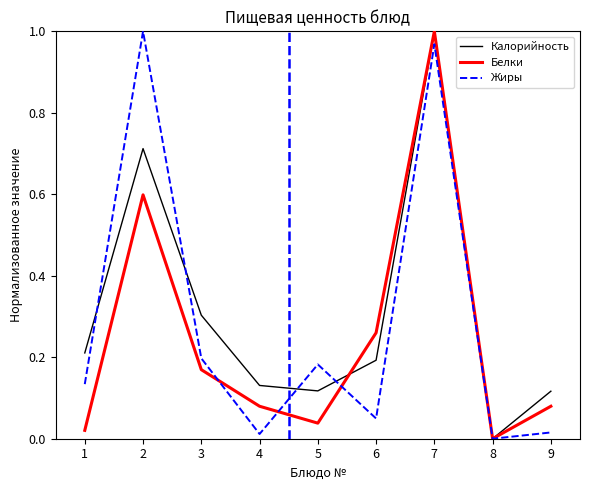

Which category has the highest value in the Калорийность series?

7